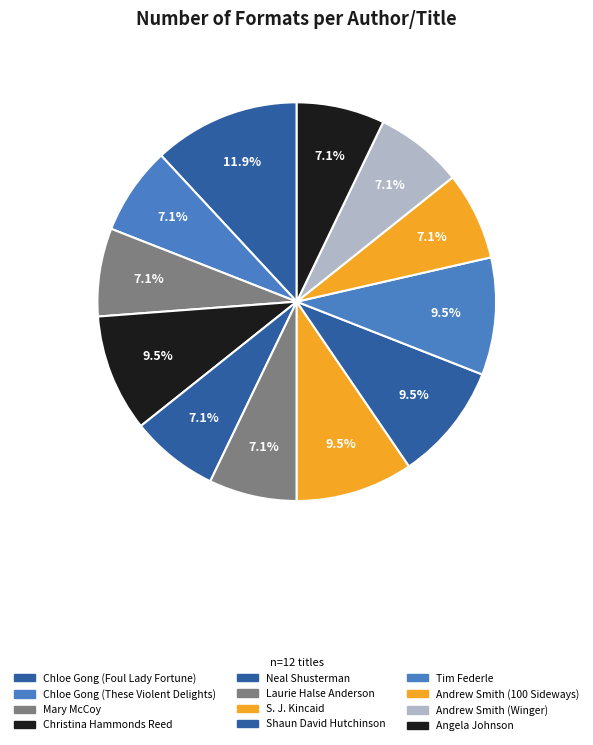

To the nearest percent, what is the difference between the largest and smallest slice percentages?

5%